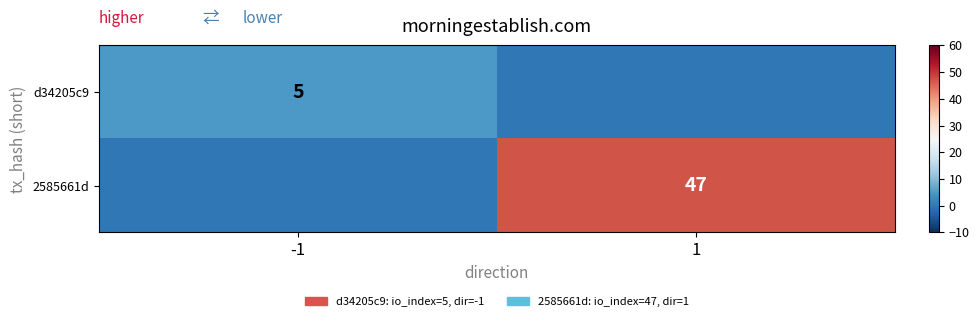

At how many categories does at least one series exceed 19?

1